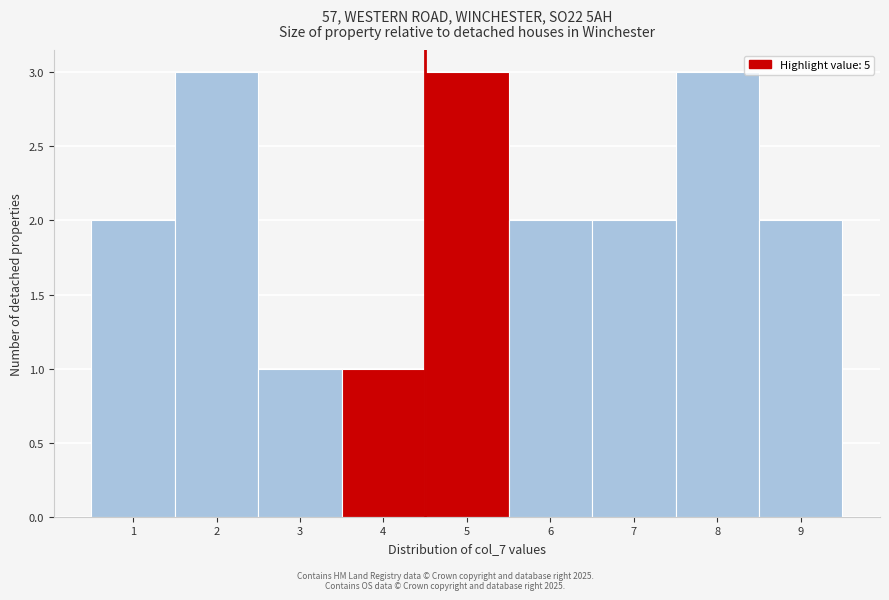

Reading right to left, what are all the values shown in this chart?

9=2	8=3	7=2	6=2	5=3	4=1	3=1	2=3	1=2